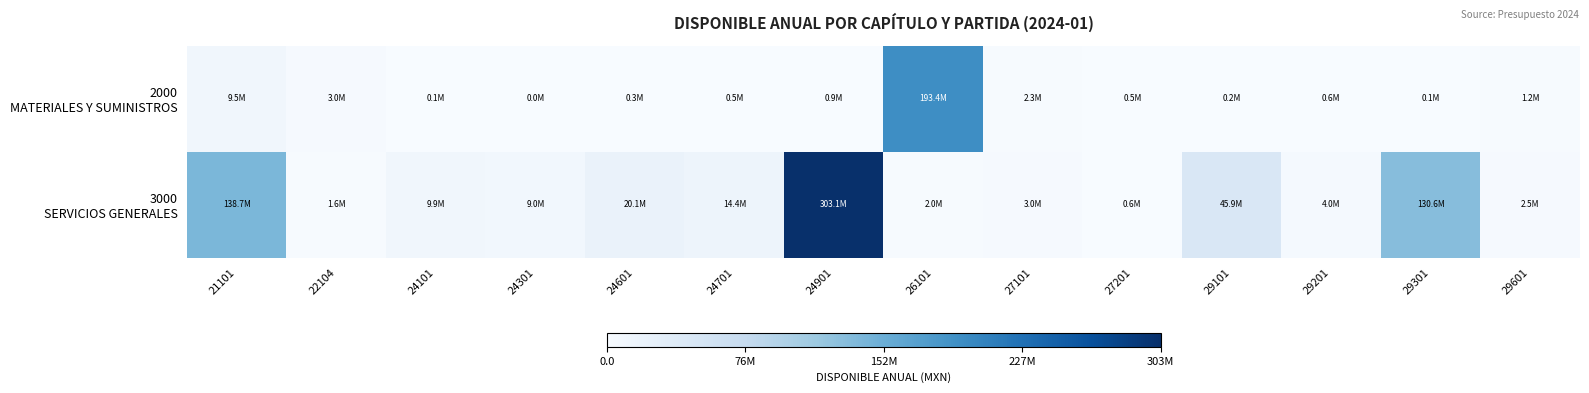

Which series has the largest range (max minus min)?

3000 SERVICIOS GENERALES